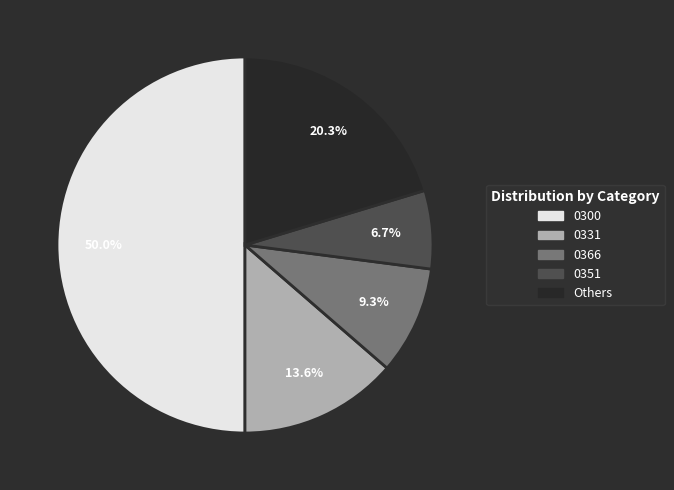

How many slices are in this pie chart?

5